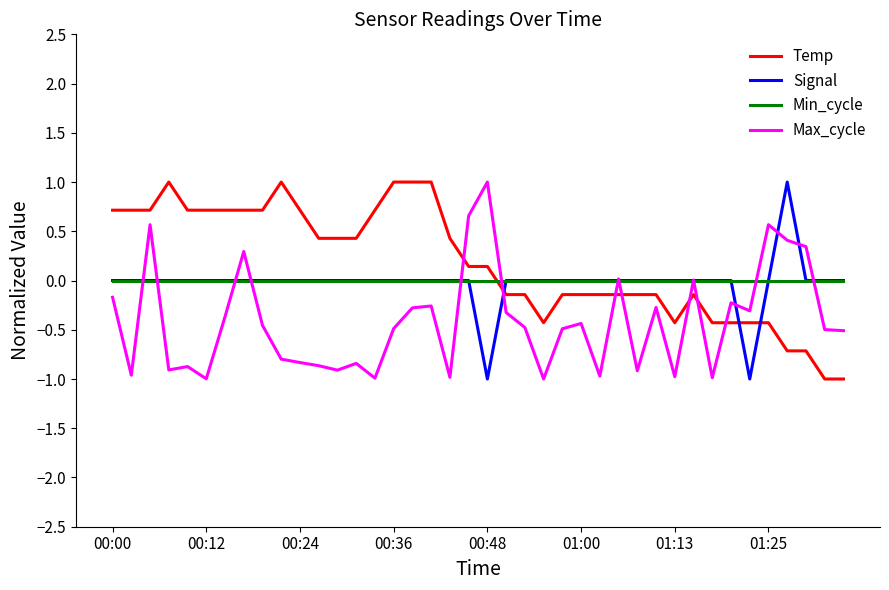

What is the maximum value shown in the chart?

1.0